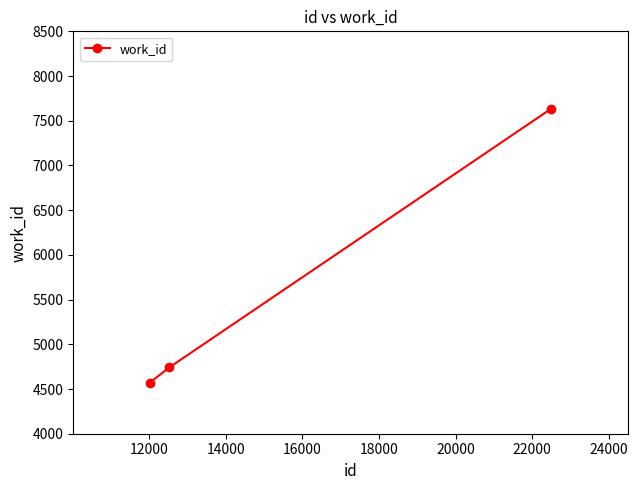

What is the sum of all values?

16951